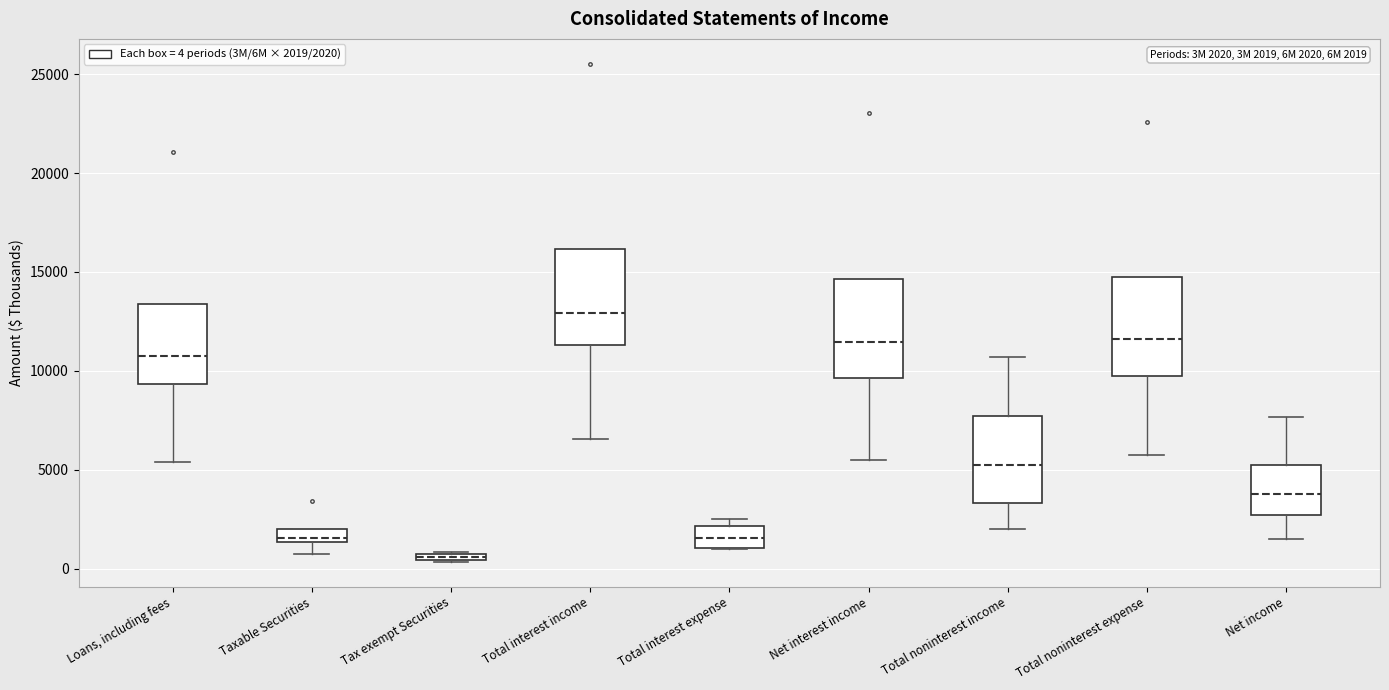

Which box has the lowest median line?

Tax exempt Securities